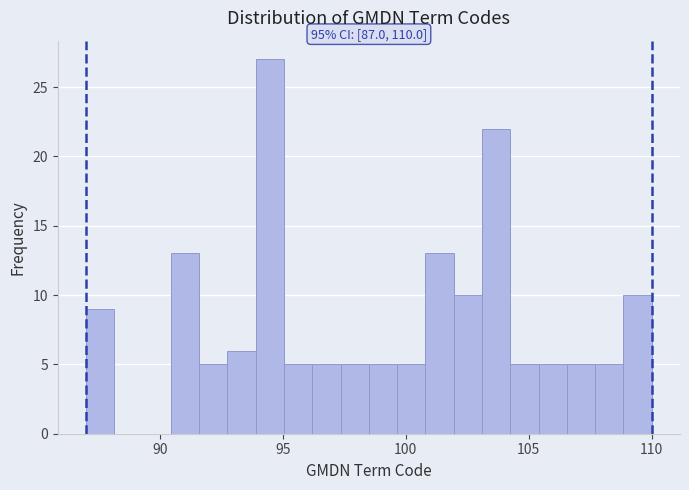

Around what value on the x-axis is the tallest bar? Give the approximate position of its centre, as read against the axis.

94.5